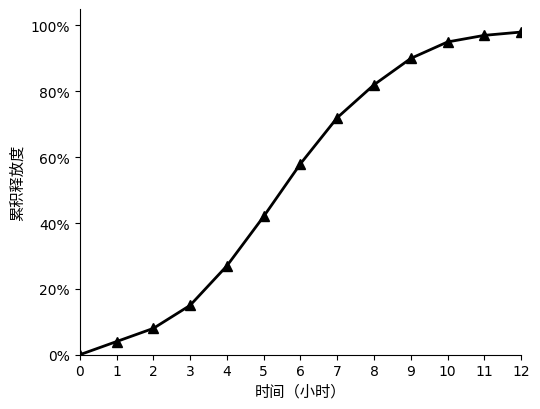

What is the change in value from 1 to 7?

+68